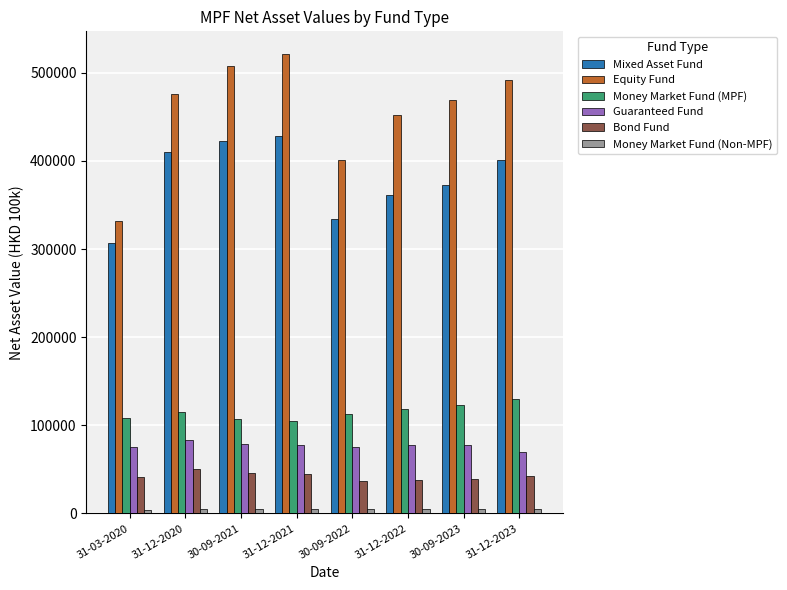

Is the value of Money Market Fund (MPF) at 30-09-2022 greater than the value of Bond Fund at 31-12-2023?

Yes